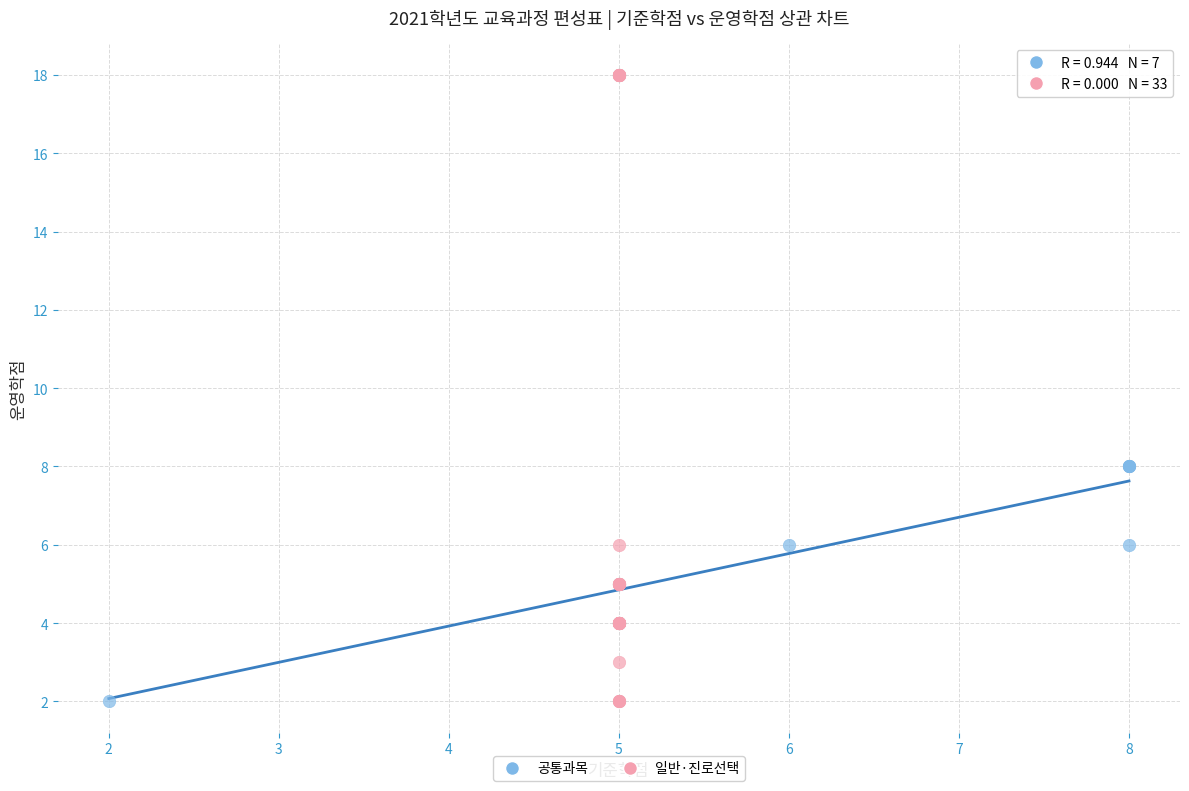

Which series contains the highest Y value?

일반·진로선택